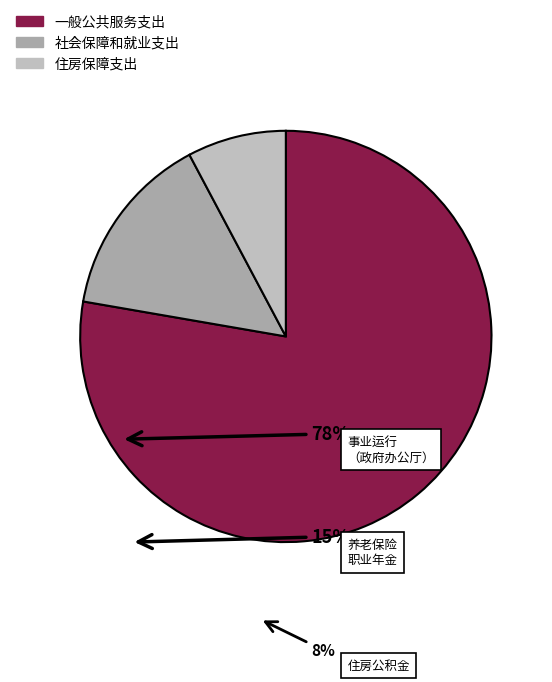

How many slices are in this pie chart?

3